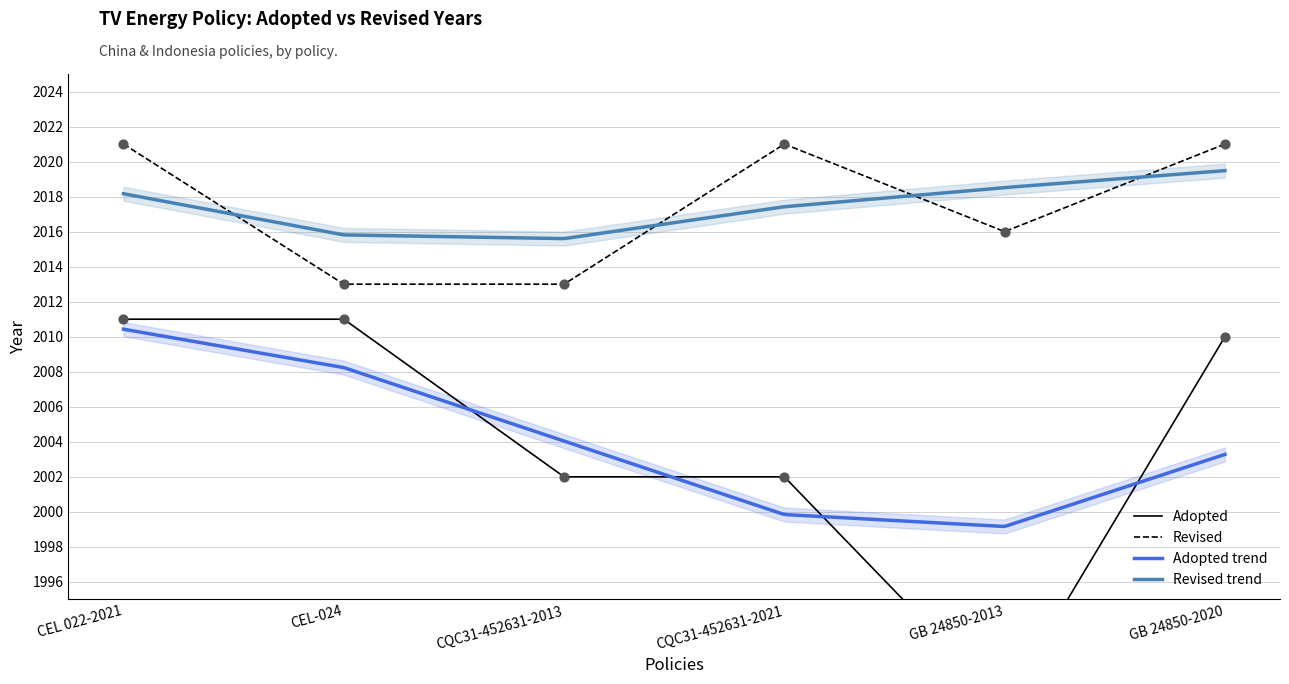

What is the total value across all series at GB 24850-2020?

4031